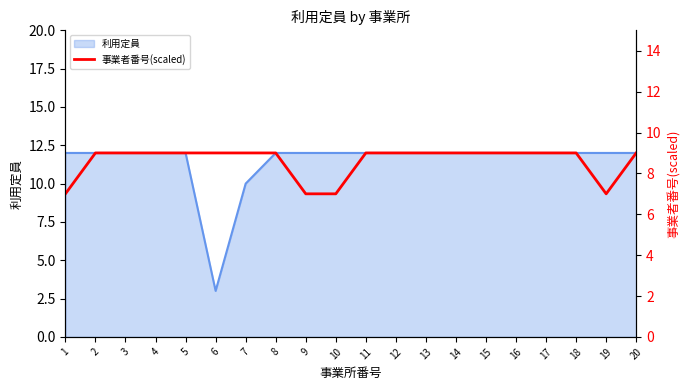

Where is 利用定員 nearest to the value 7?

7